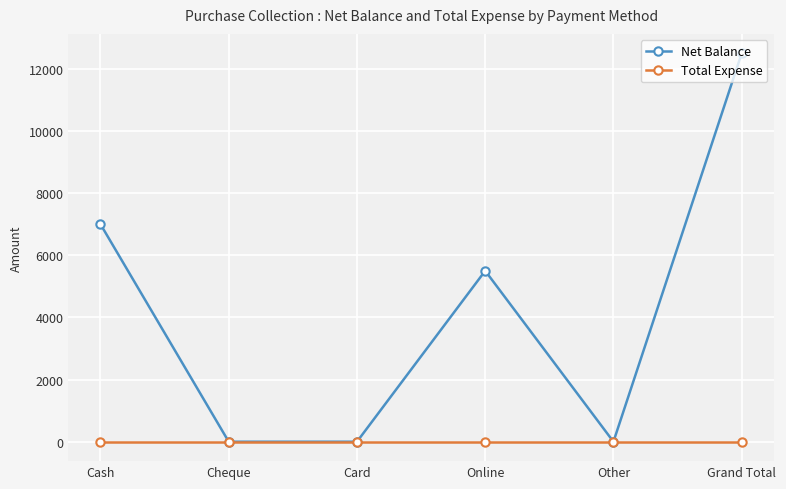

Read the Net Balance value at Grand Total.

12500